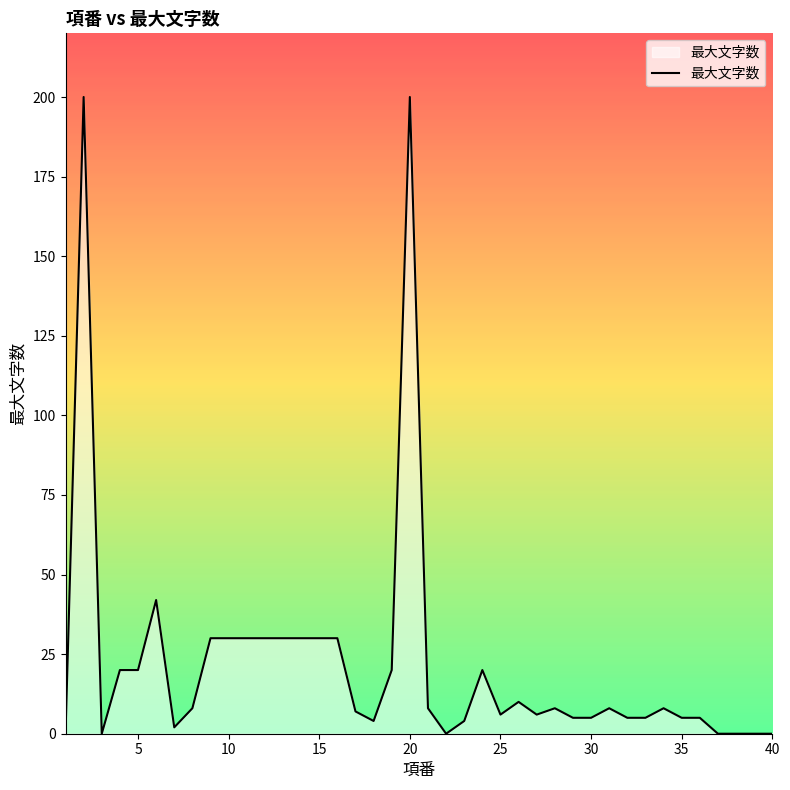

What is the difference between the maximum and minimum values?

200